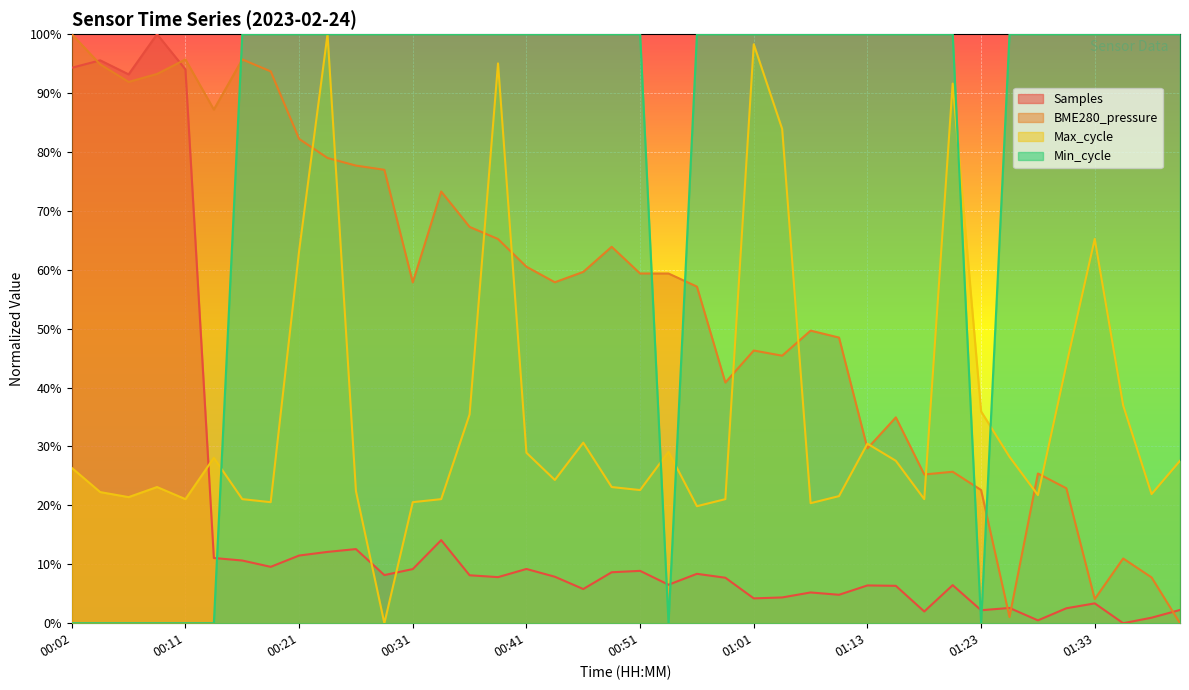

List the series in order of their peak value, lowest first.

Samples, BME280_pressure, Max_cycle, Min_cycle